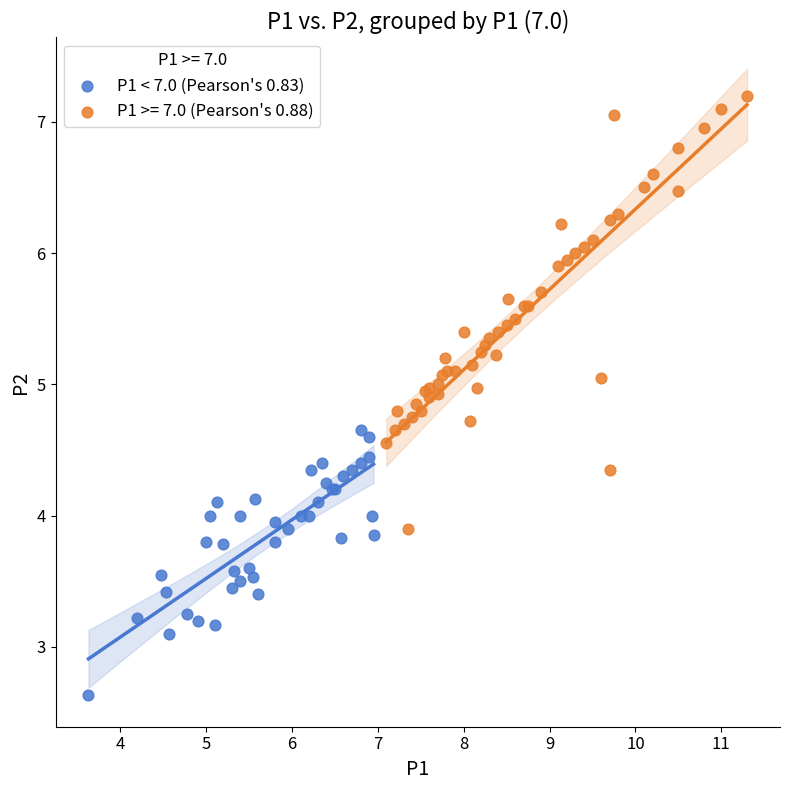

Which series has the widest spread of Y values?

P1 >= 7.0 (Pearson's 0.88)